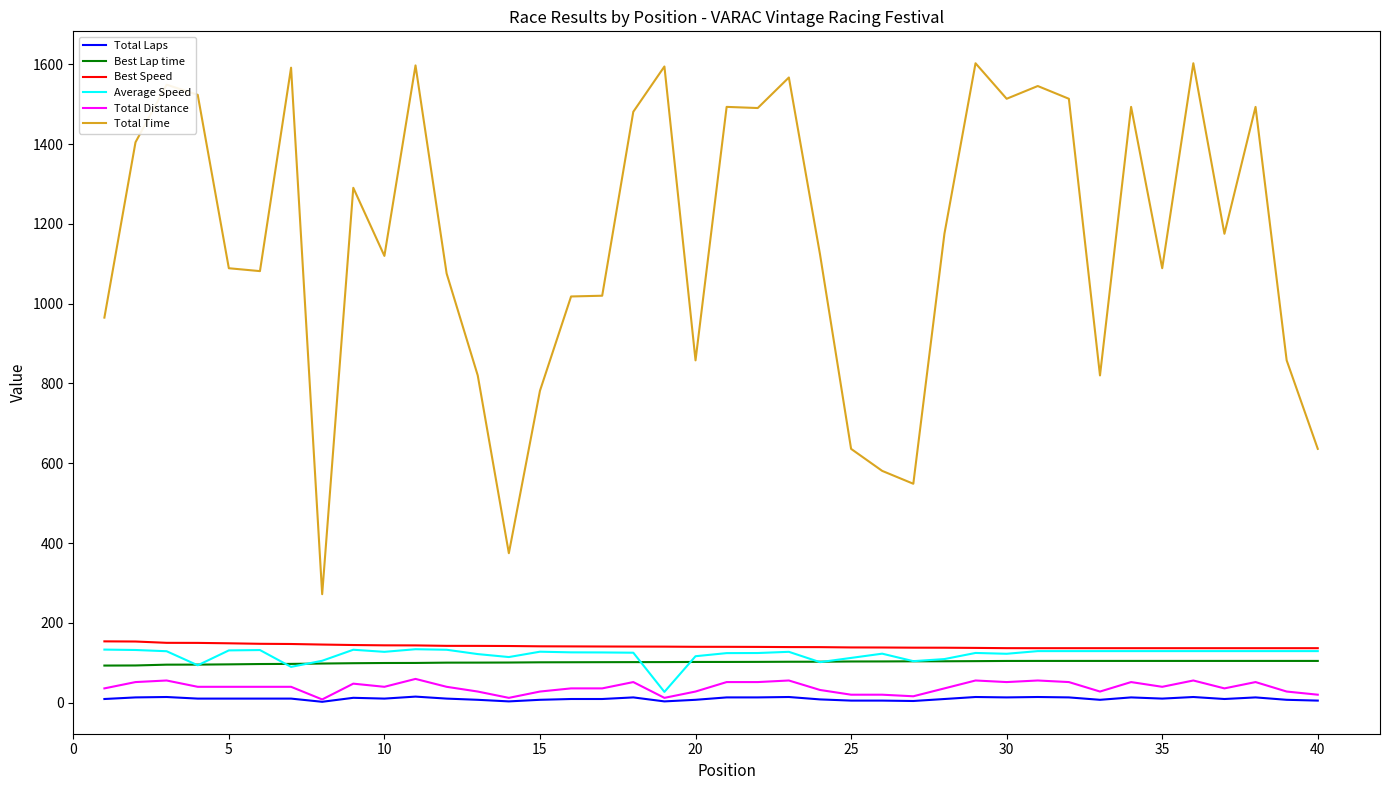

True or false: Best Speed and Total Distance intersect in this chart.

False